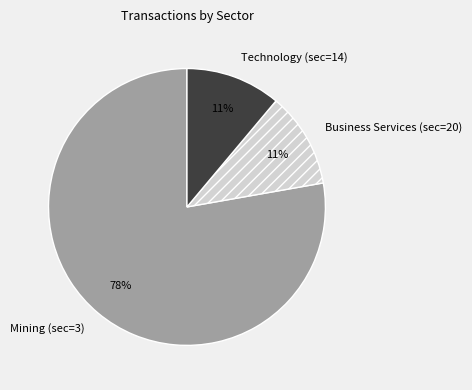

Do Business Services (sec=20) and Technology (sec=14) together represent more than half of the pie?

No